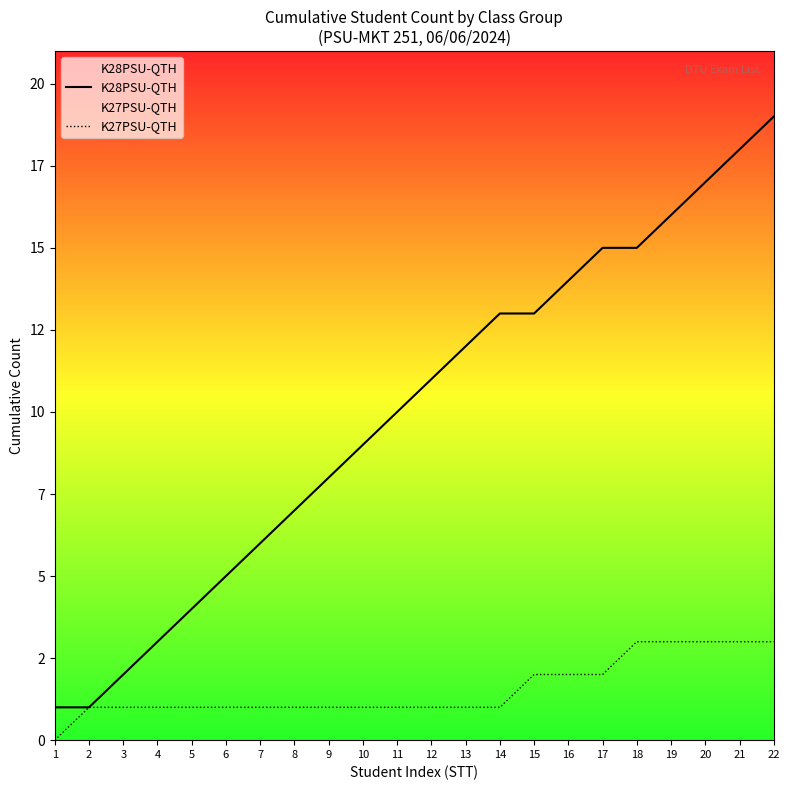

What is the total value across all series at 3?

3